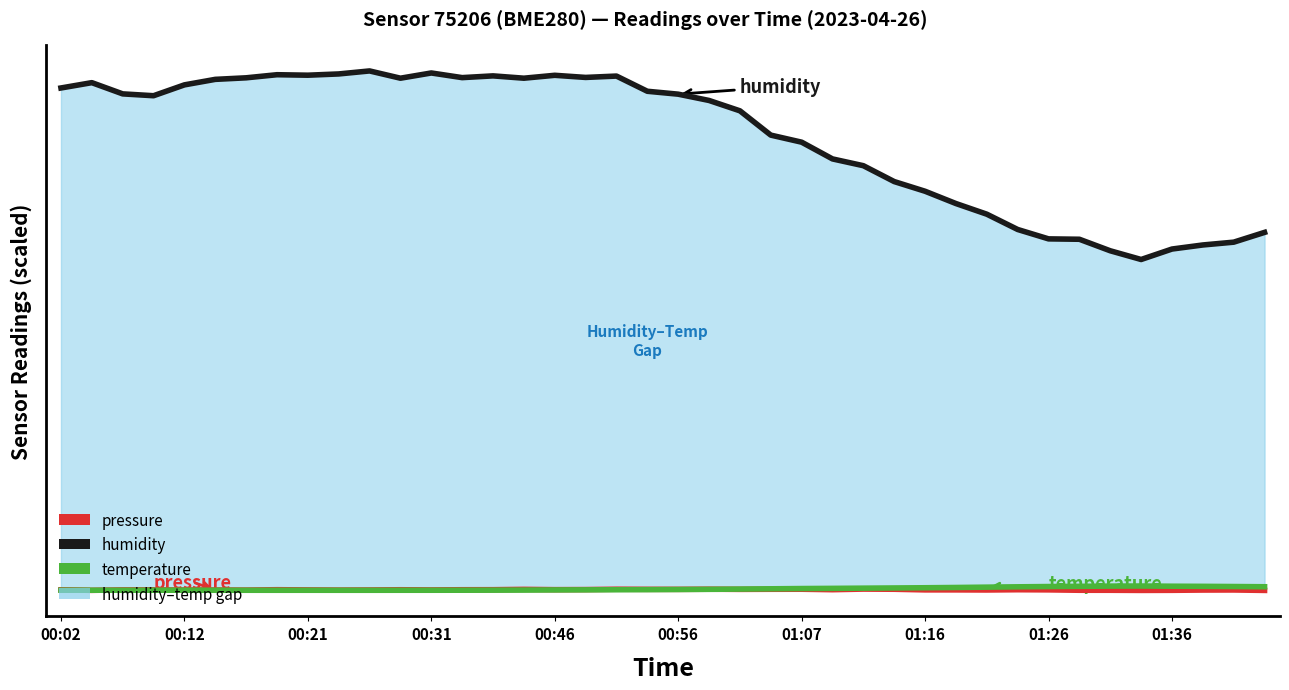

At which category is the sum across all series the highest?

10